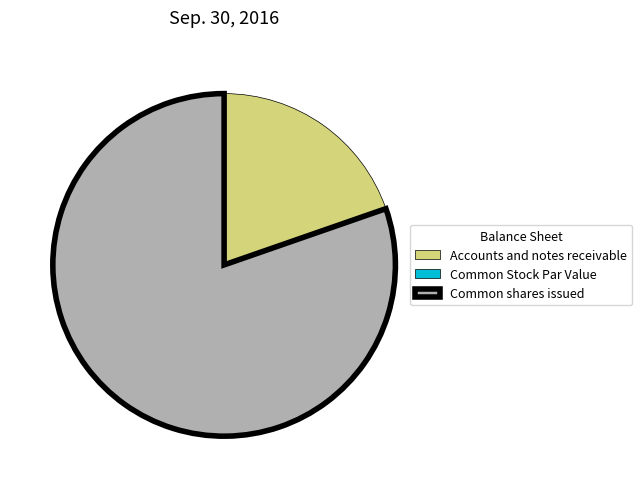

Which category has the biggest portion of the pie?

Common shares issued